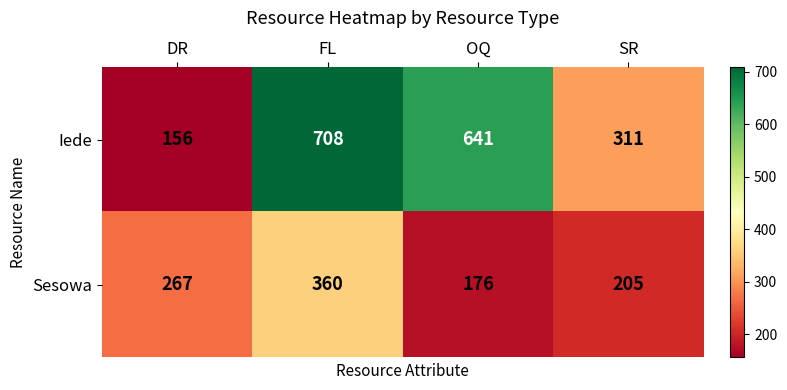

Where is Sesowa nearest to the value 268?

DR